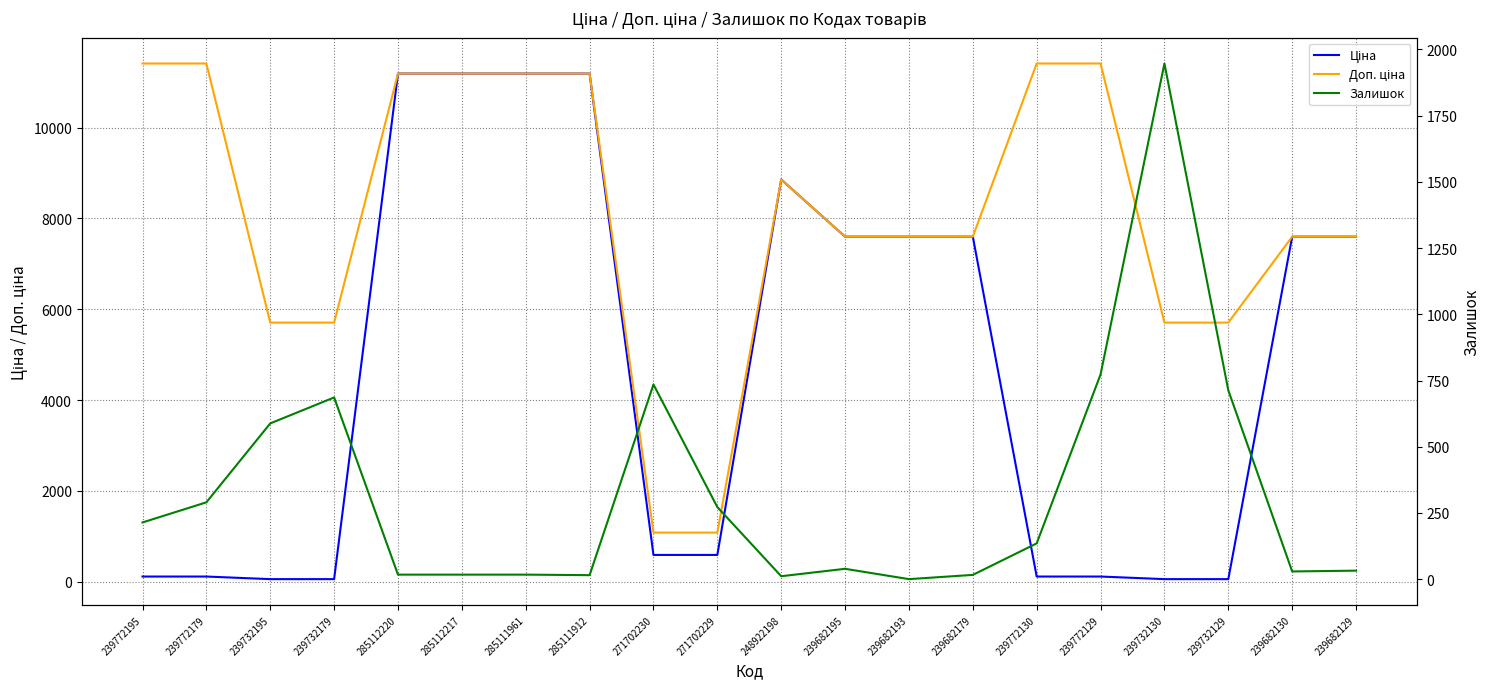

Is it true that Залишок equals 15.0 at 285111912?

True